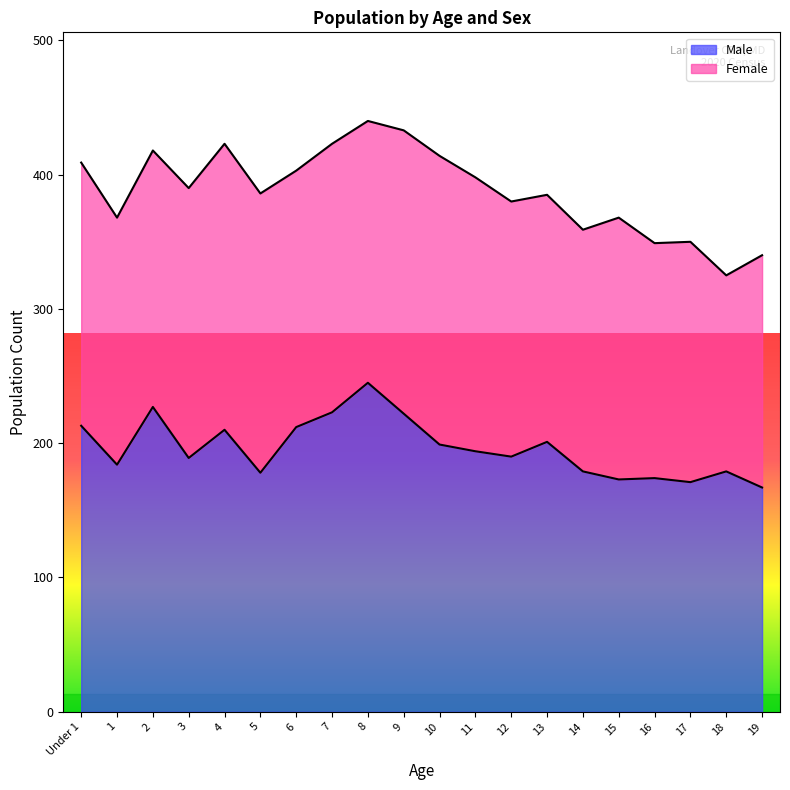

What position from the left is 3?

4